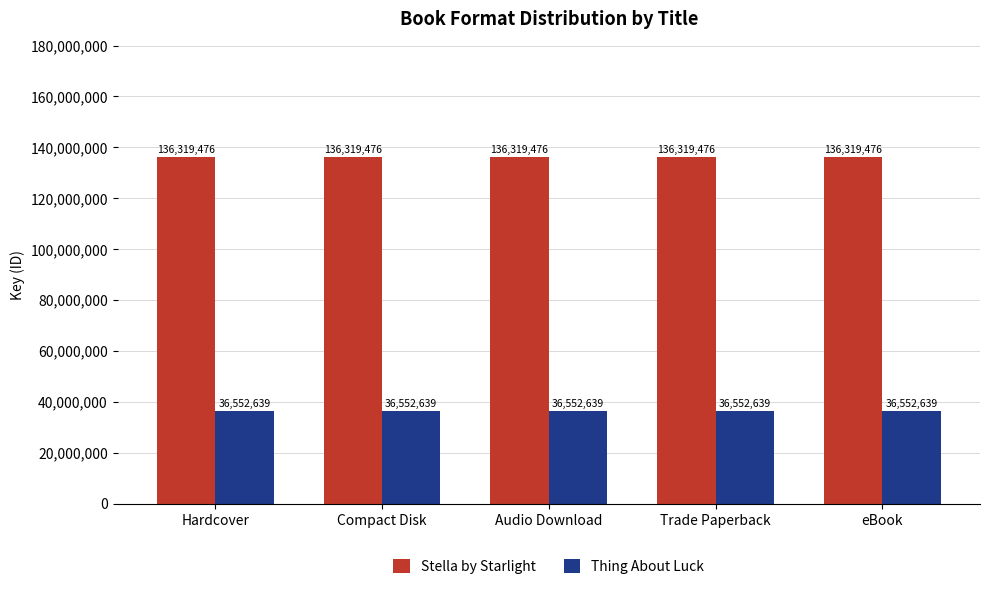

The Stella by Starlight series shows 76754250 at eBook. True or false?

False